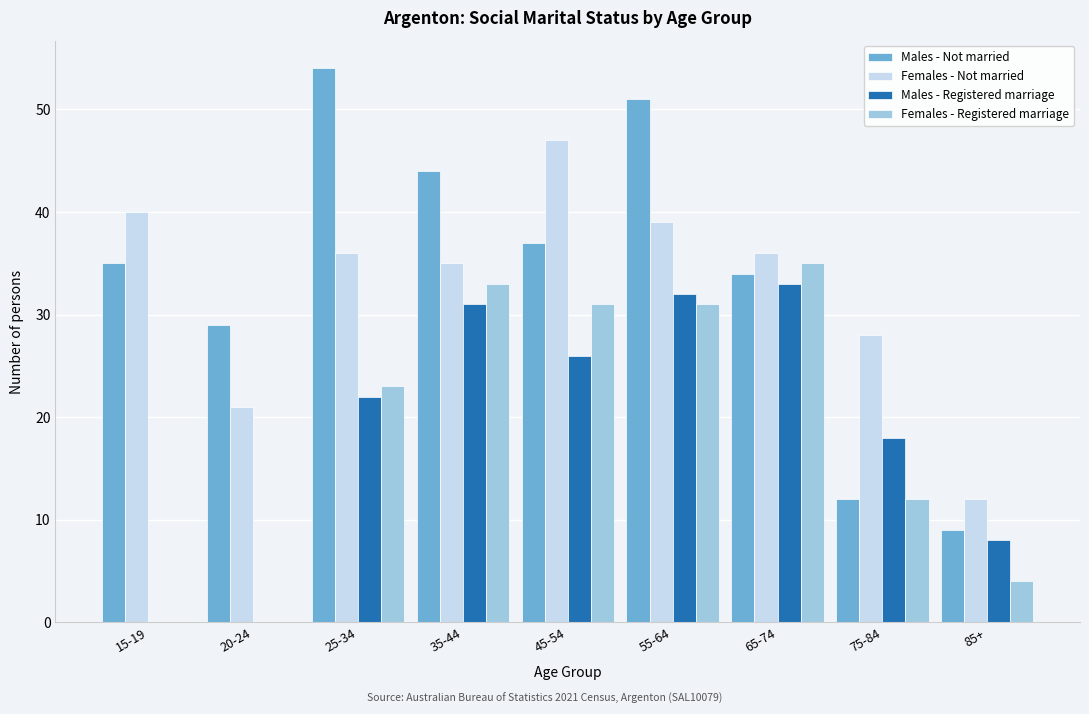

True or false: Males - Not married has a value of 18 at 15-19.

False